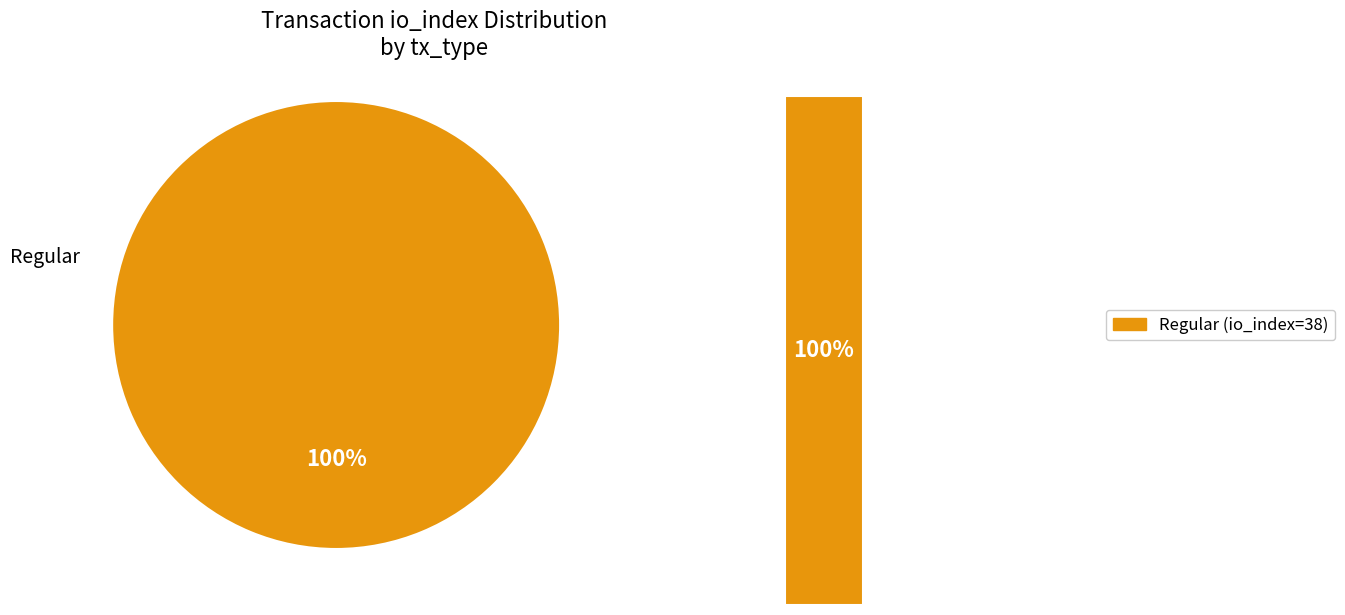

Which slice is the largest?

Regular